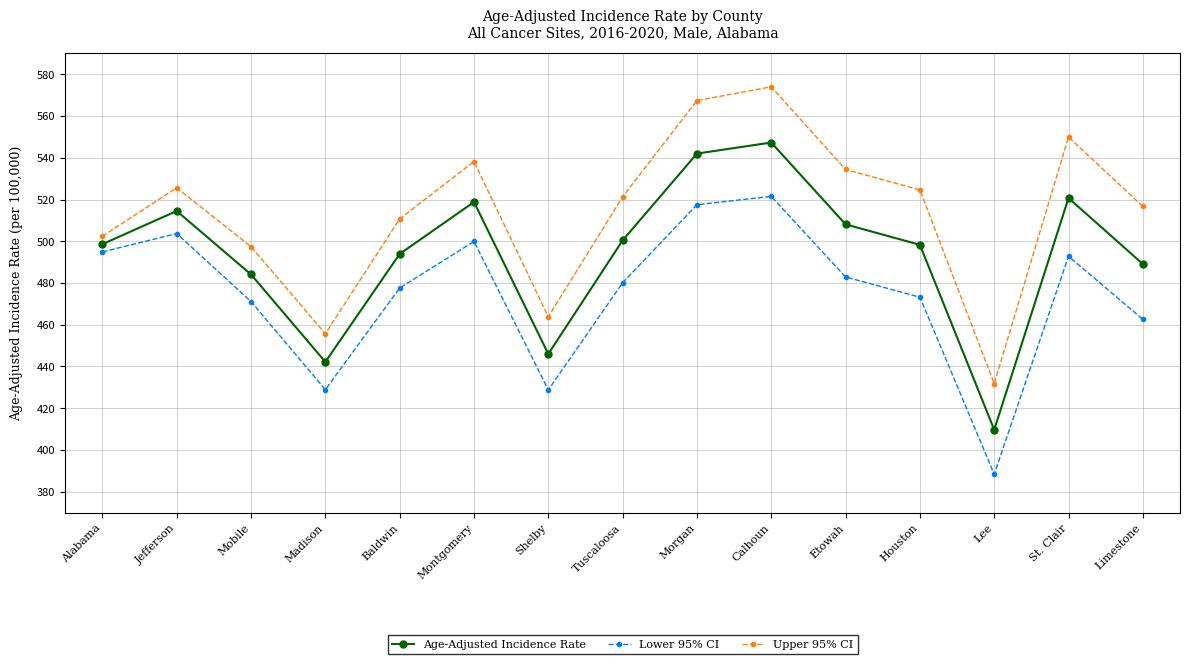

What is the difference between the maximum and minimum values in the Age-Adjusted Incidence Rate series?

137.6